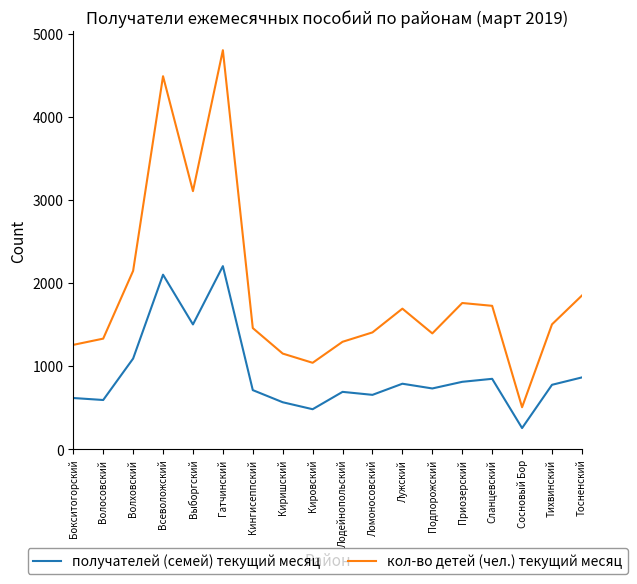

What is the difference between the maximum and minimum values in the кол-во детей (чел.) текущий месяц series?

4299